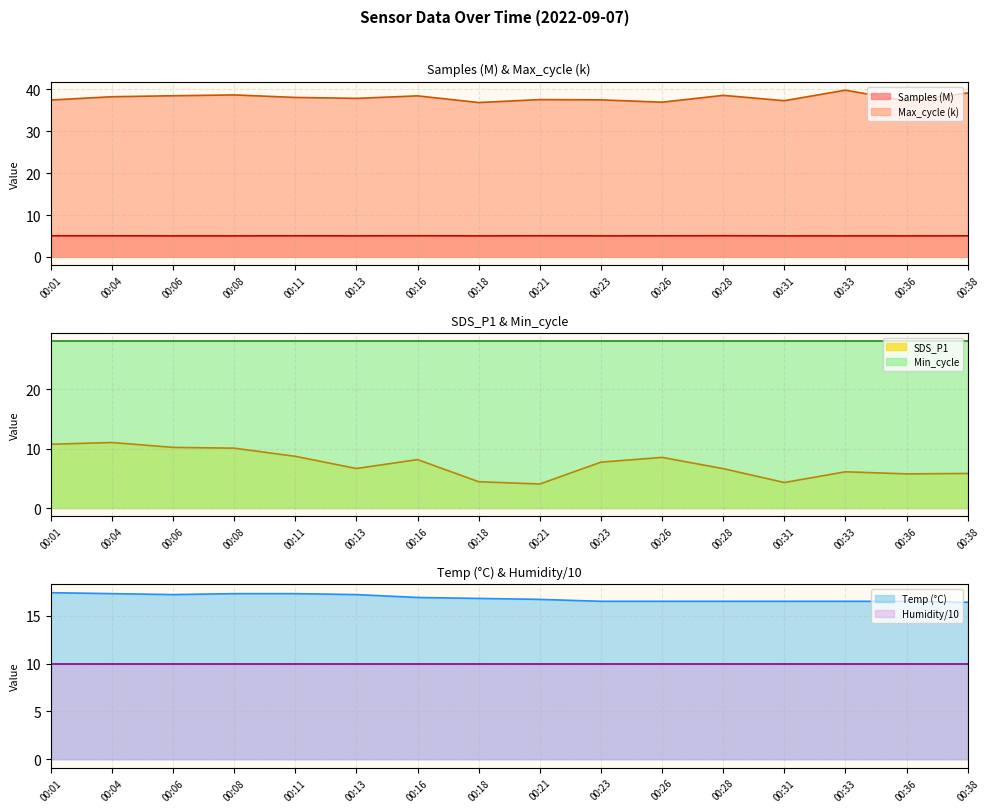

What is the maximum value for Max_cycle (k)?

39.8